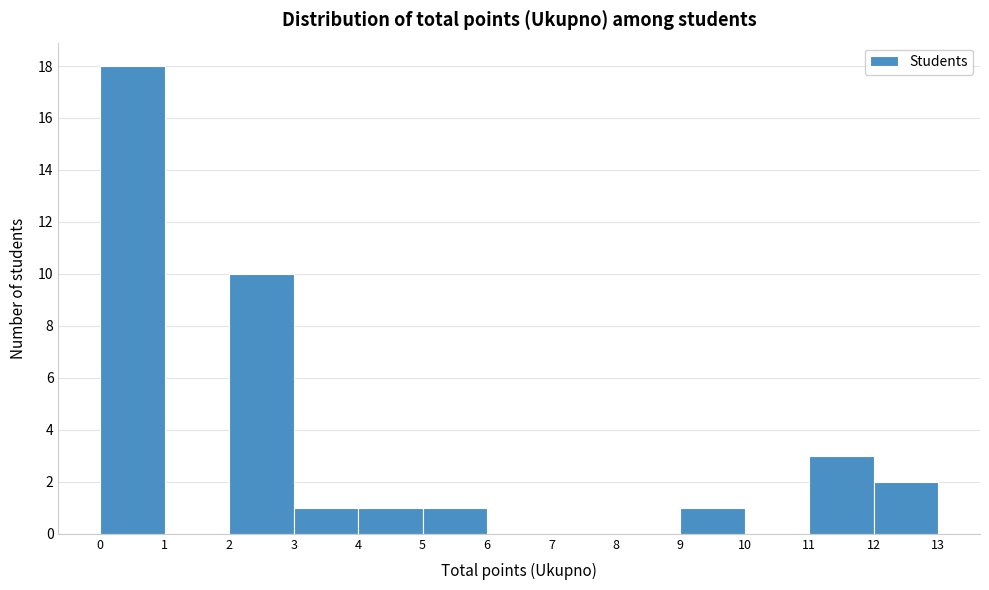

Reading left to right, list every bar in this chart as the range it spans on the x-axis followed by its height. The values are not printed on the chart, so give them approximately, as read against the axis.

0 to 1: 18
1 to 2: 0
2 to 3: 10
3 to 4: 1
4 to 5: 1
5 to 6: 1
6 to 7: 0
7 to 8: 0
8 to 9: 0
9 to 10: 1
10 to 11: 0
11 to 12: 3
12 to 13: 2